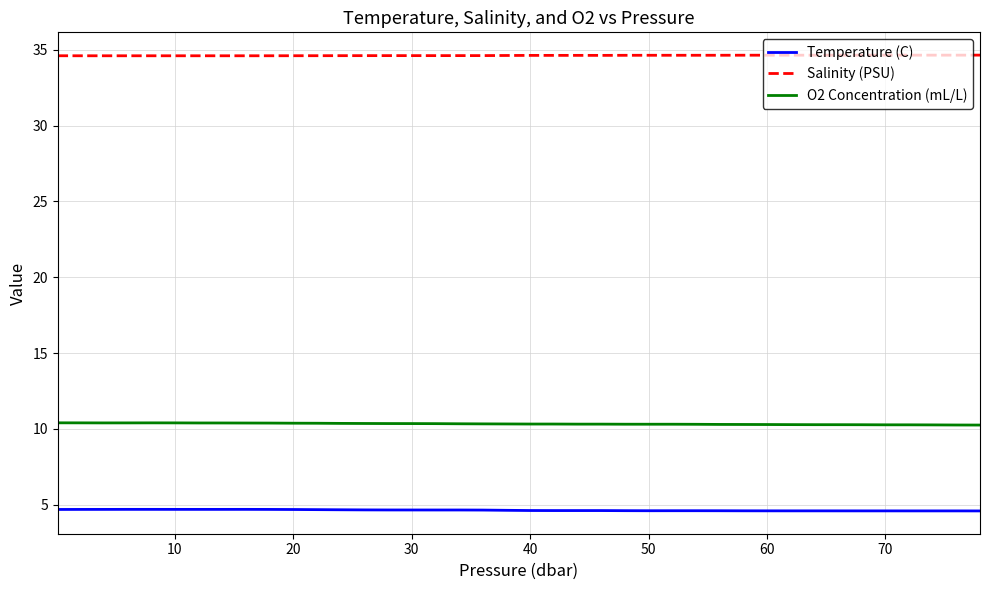

What is the smallest value displayed?

4.6